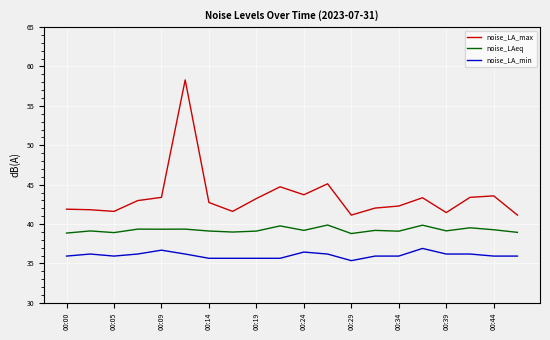

What is the highest value of the noise_LA_min series?

36.9